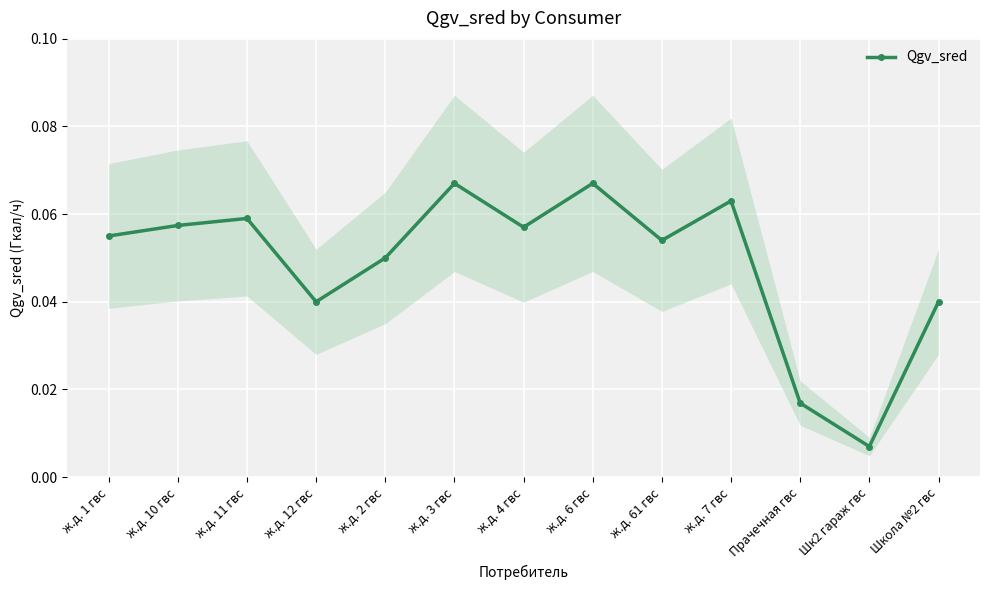

What is the greatest value displayed?

0.1